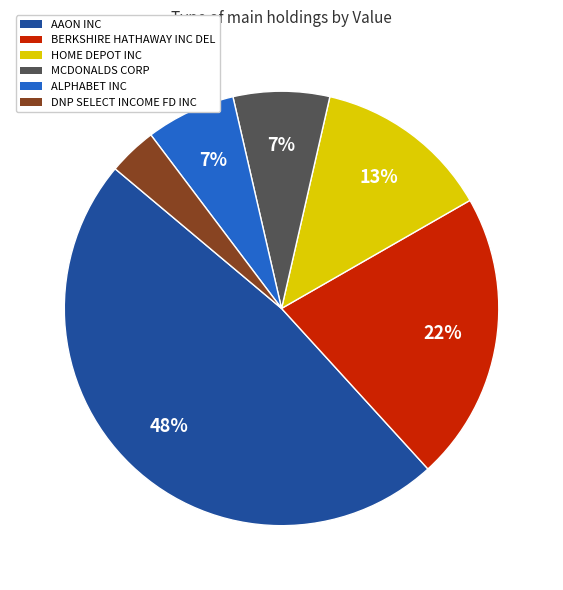

Is there any slice that represents more than half of the pie?

No